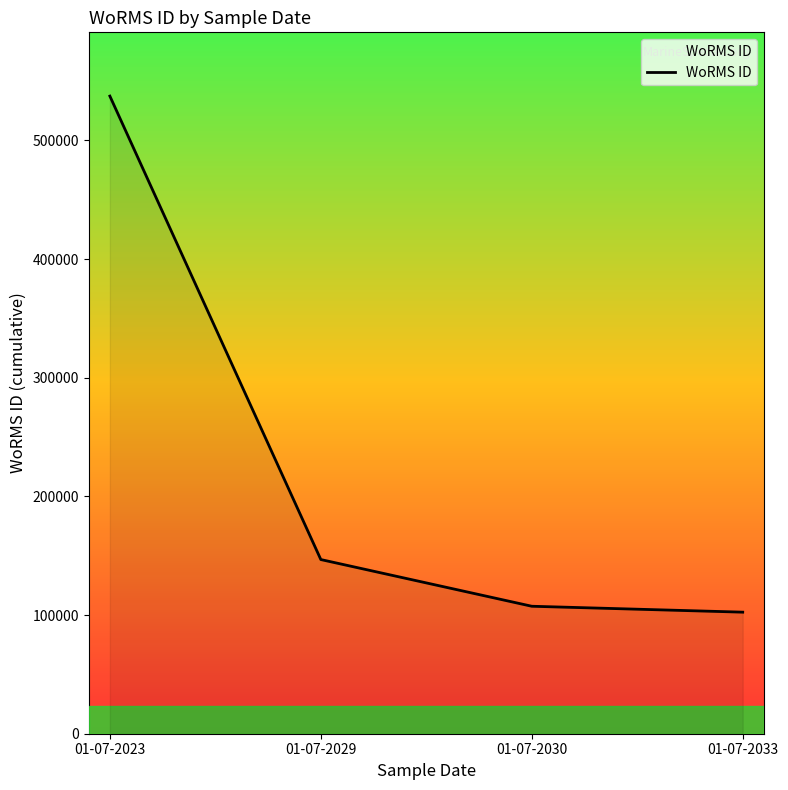

Reading right to left, extract all data points from this chart.

01-07-2033=102433	01-07-2030=107418	01-07-2029=146768	01-07-2023=537298